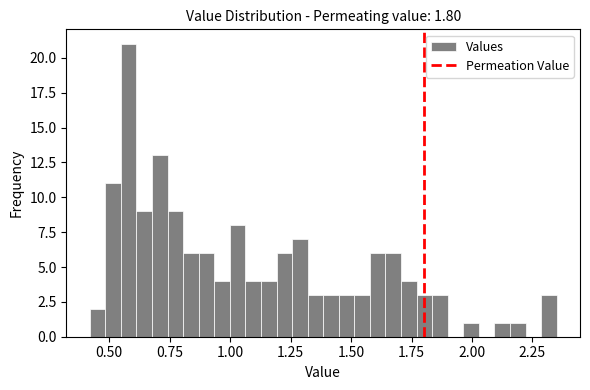

Read against the x-axis, roughly where is the centre of the tallest bar?

0.60